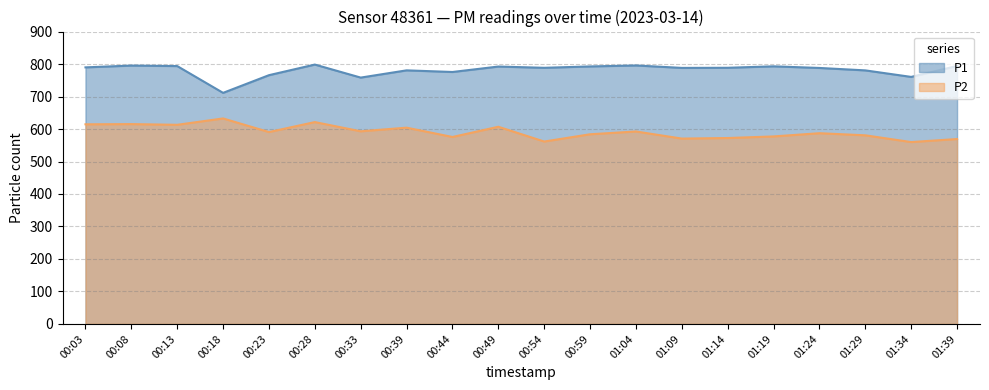

True or false: P1 has more than 1 interior local peaks.

True